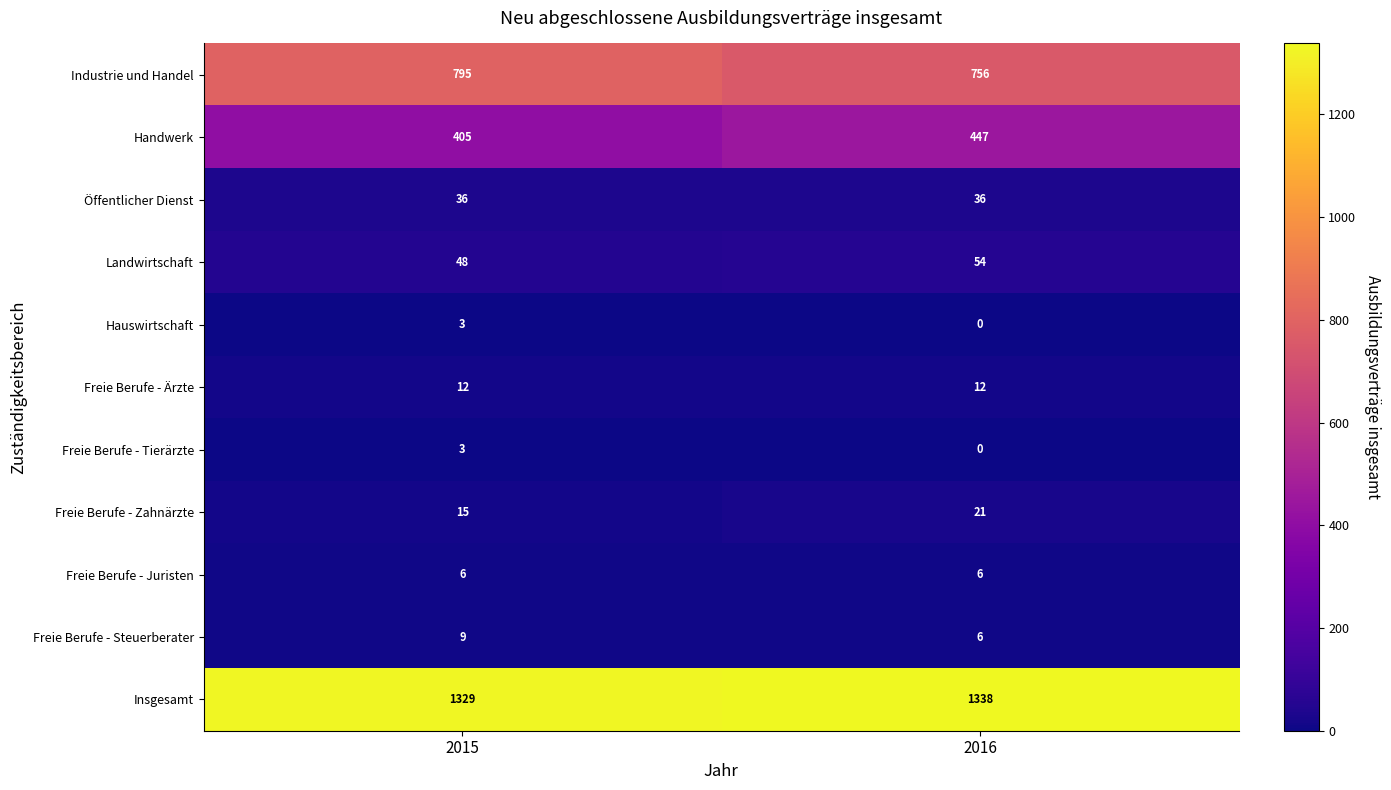

What is the total value across all series at 2015?

2661